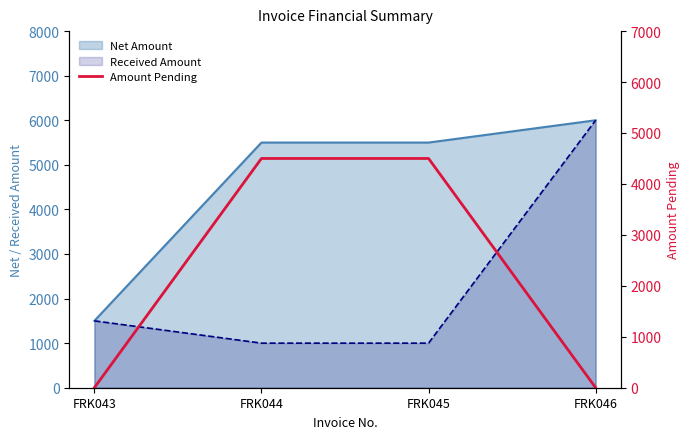

How many lines are shown in the chart?

1